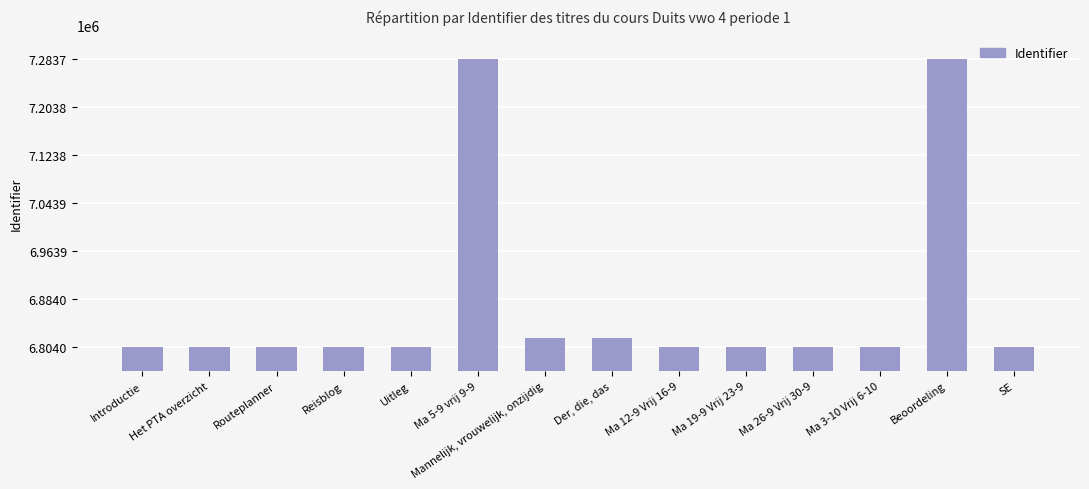

What is the difference between the maximum and minimum values?

479720